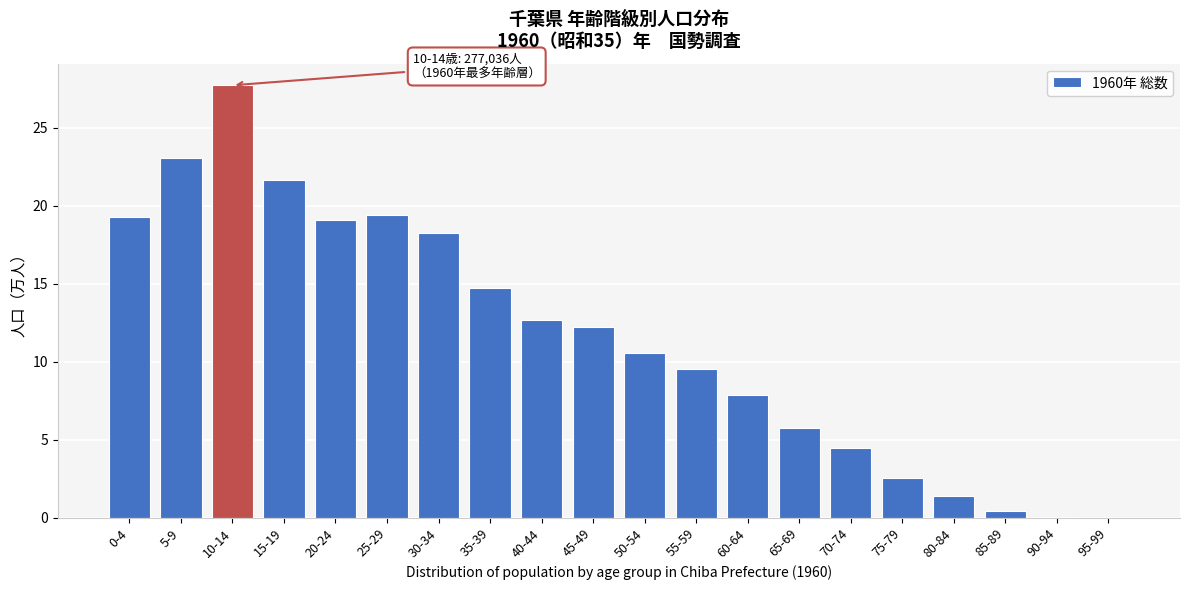

True or false: the data shows 18.2 at 30-34.

True